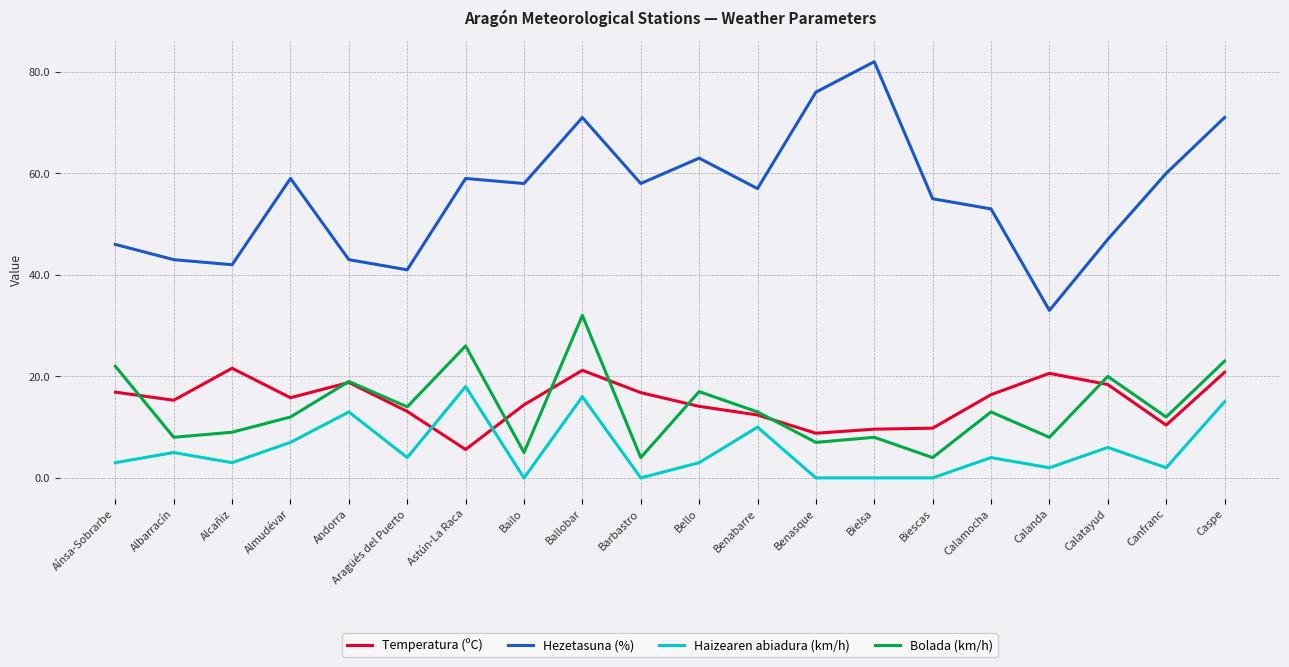

What is the difference between the highest and lowest values at Canfranc?

58.0